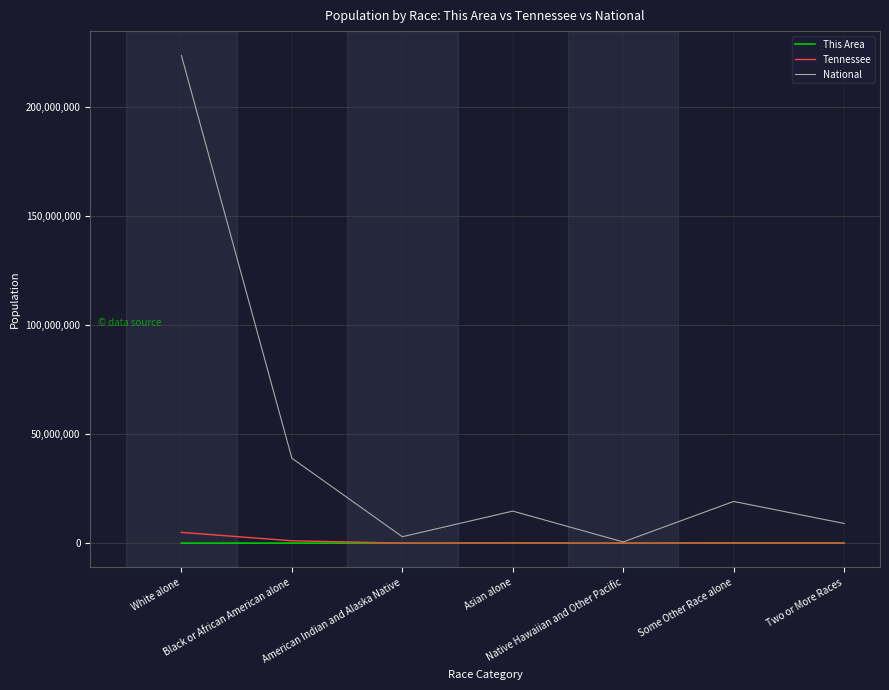

What is the maximum value for Tennessee?

4921948